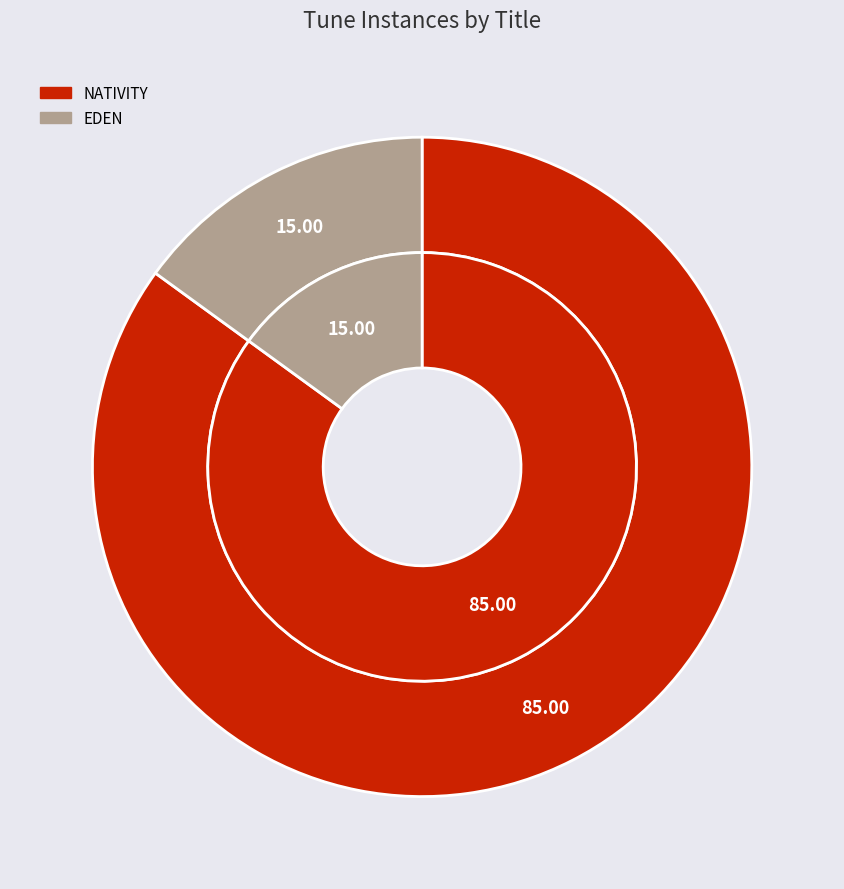

What is the ratio of the value at EDEN to the value at NATIVITY?

0.2